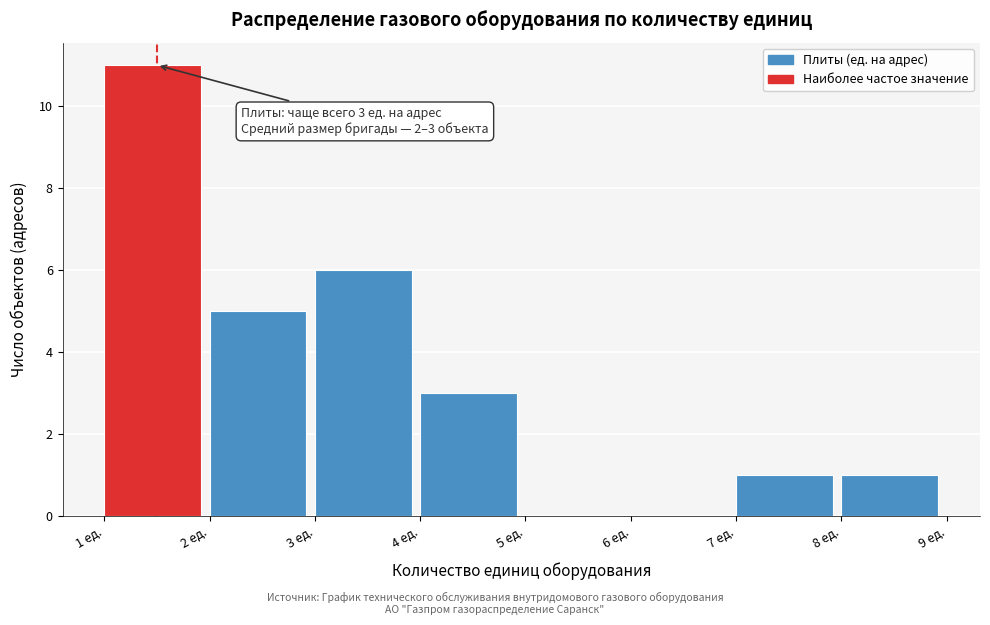

Over which range of the x-axis is the bar tallest?

1 to 2